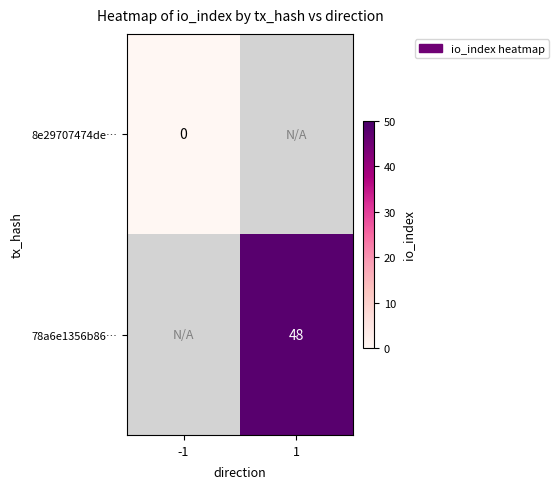

How many series are shown in this chart?

2